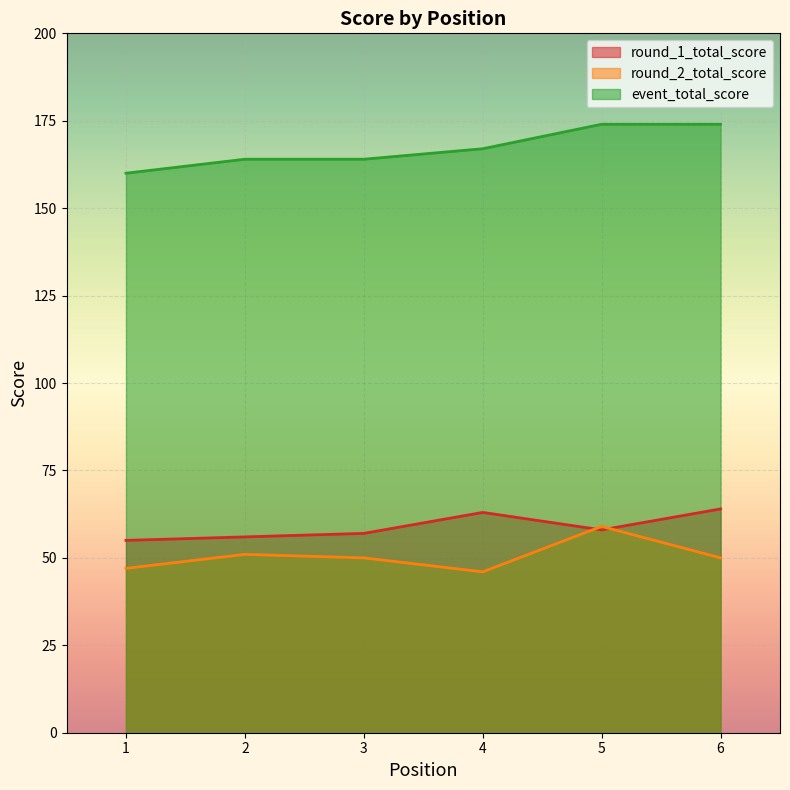

Which category has the highest value in the event_total_score series?

5